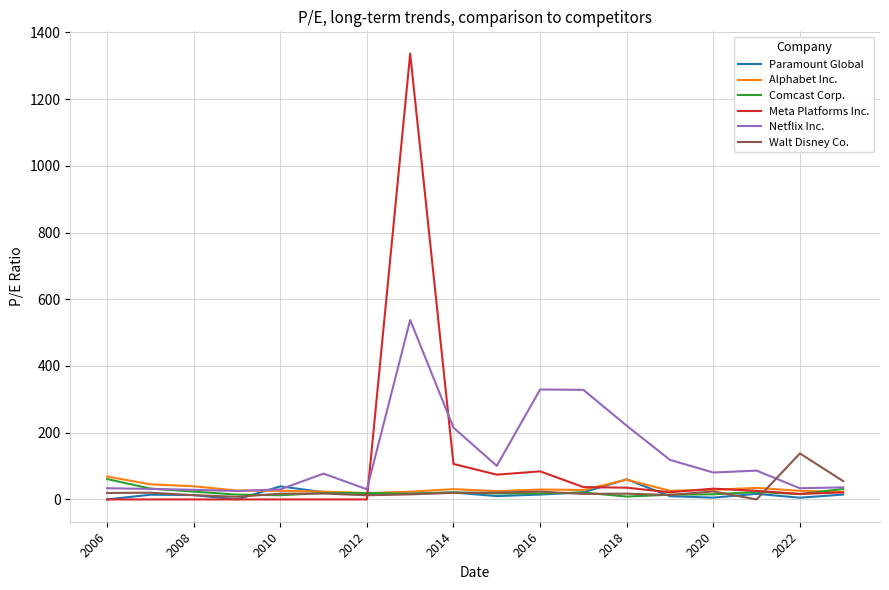

Does the chart display data point markers on the line(s)?

No